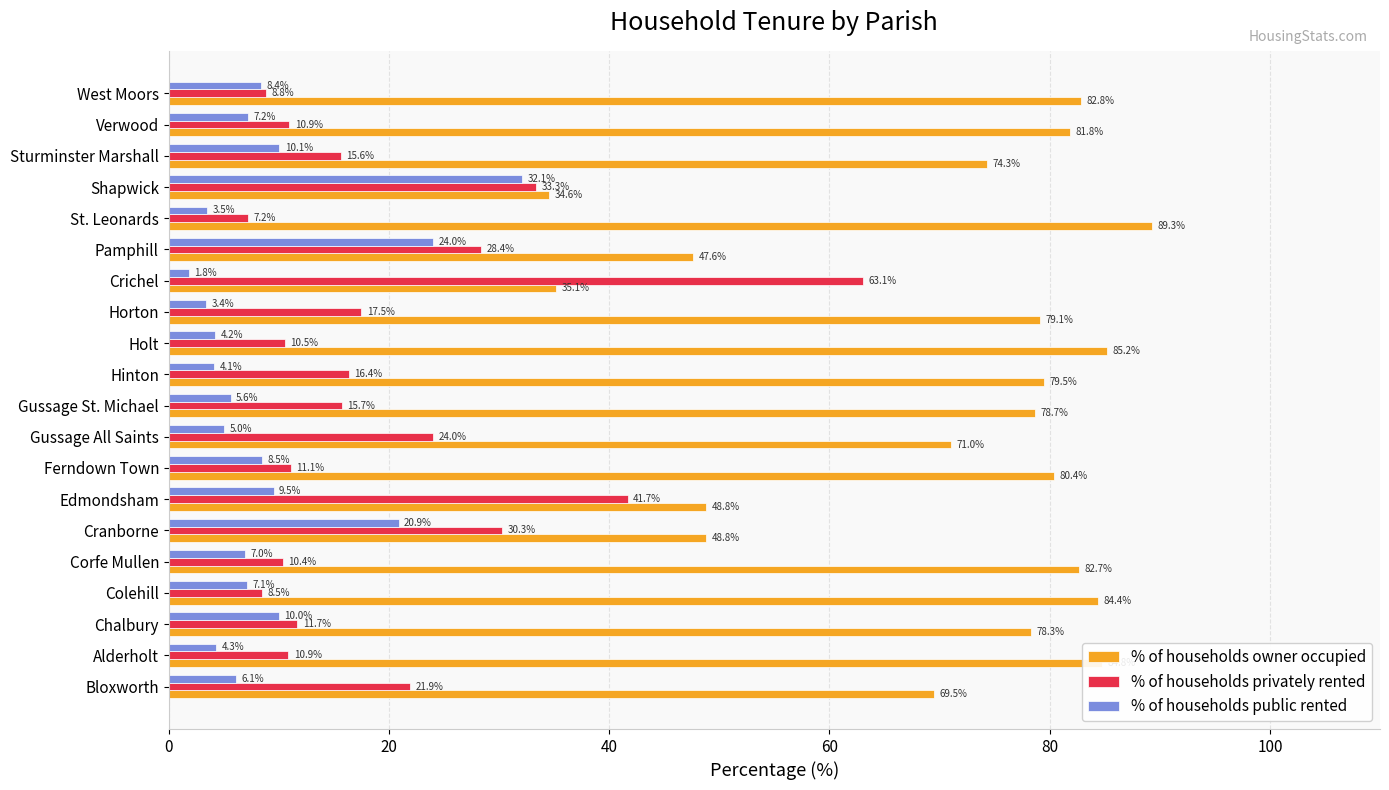

Where is % of households privately rented nearest to the value 35?

Shapwick